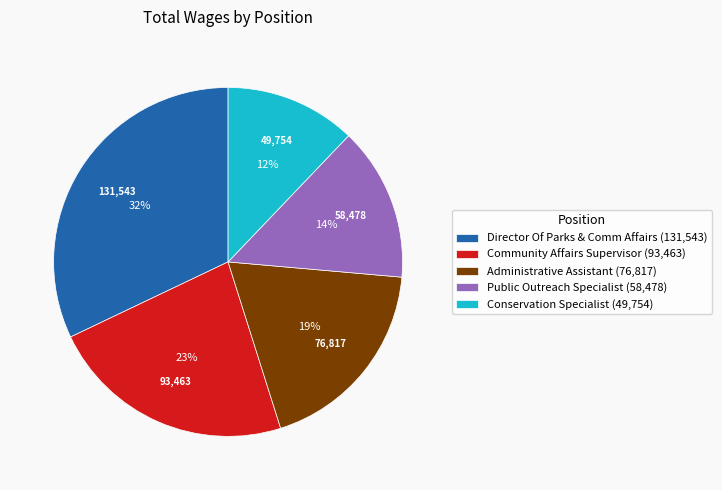

Is Conservation Specialist the majority of the pie?

No